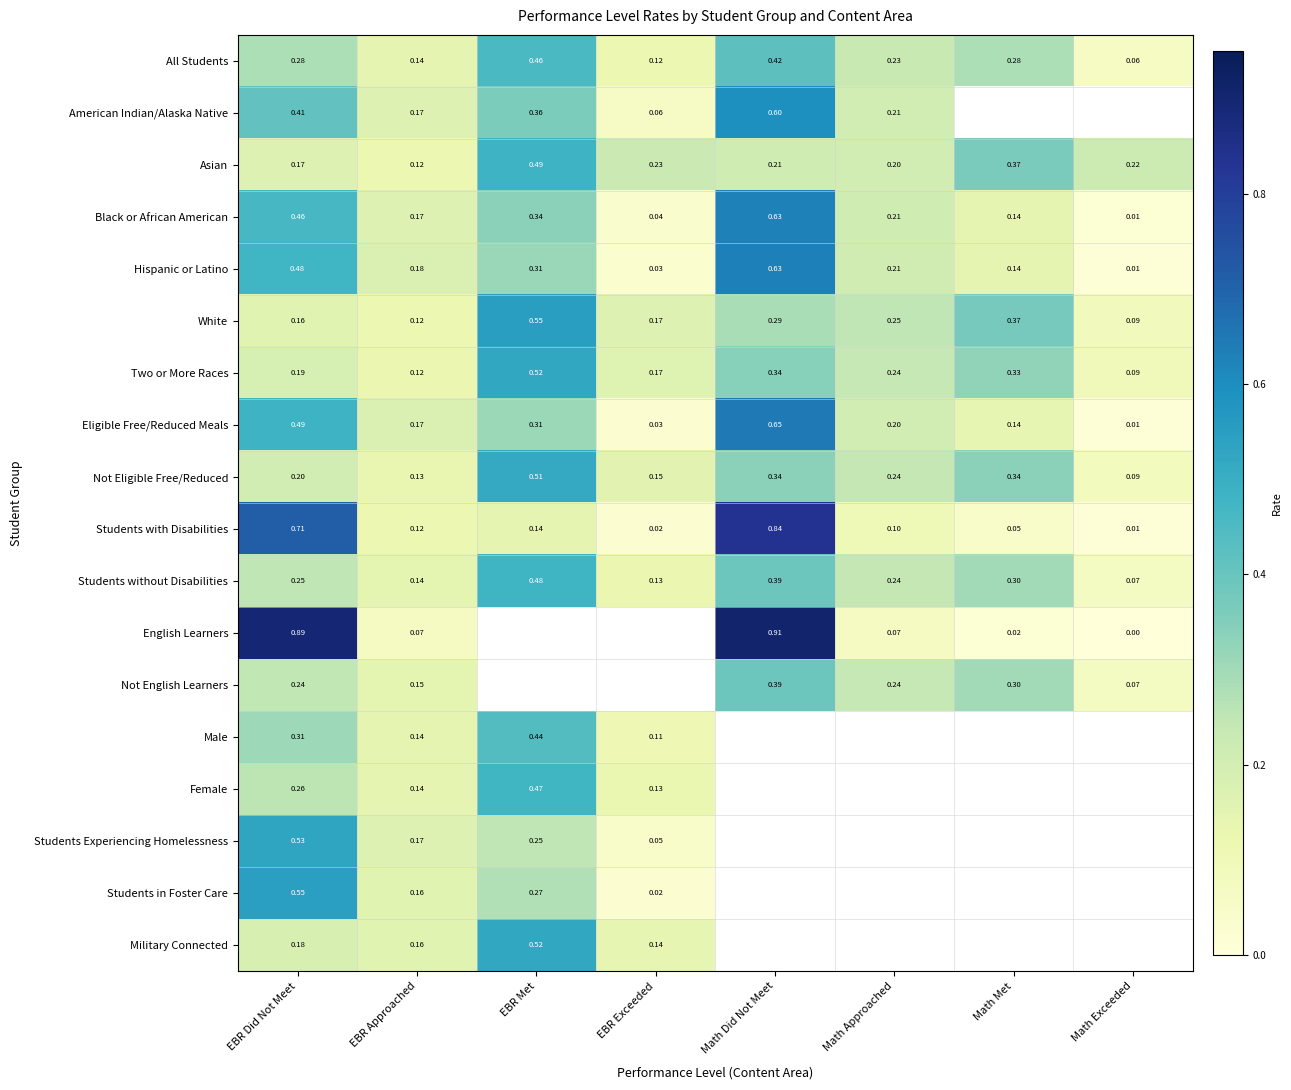

Which has a higher value, EBR Met or Math Did Not Meet?

EBR Met